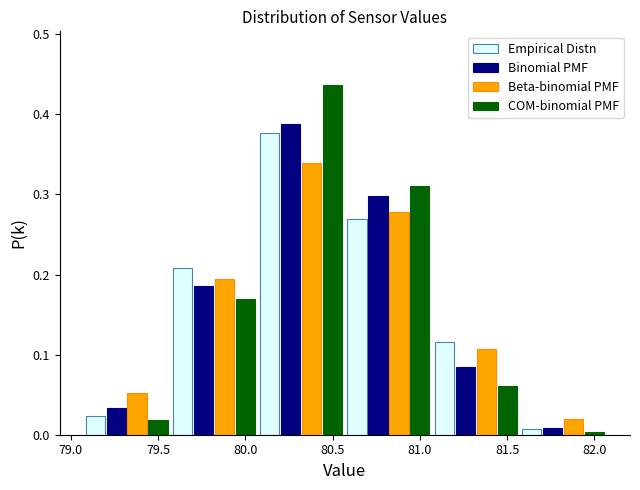

Reading left to right, transcribe this chart: for each range on the x-axis, give the height of each series' bar. Neither the bar edges nor the heights are printed on the chart, so give them approximately, as read against the axes.

79.07 to 79.57: Empirical Distn=0.02	Binomial PMF=0.03	Beta-binomial PMF=0.05	COM-binomial PMF=0.02
79.57 to 80.07: Empirical Distn=0.21	Binomial PMF=0.19	Beta-binomial PMF=0.19	COM-binomial PMF=0.17
80.07 to 80.57: Empirical Distn=0.38	Binomial PMF=0.39	Beta-binomial PMF=0.34	COM-binomial PMF=0.44
80.57 to 81.07: Empirical Distn=0.27	Binomial PMF=0.30	Beta-binomial PMF=0.28	COM-binomial PMF=0.31
81.07 to 81.57: Empirical Distn=0.12	Binomial PMF=0.08	Beta-binomial PMF=0.11	COM-binomial PMF=0.06
81.57 to 82.07: Empirical Distn=under 0.01	Binomial PMF=under 0.01	Beta-binomial PMF=0.02	COM-binomial PMF=under 0.01